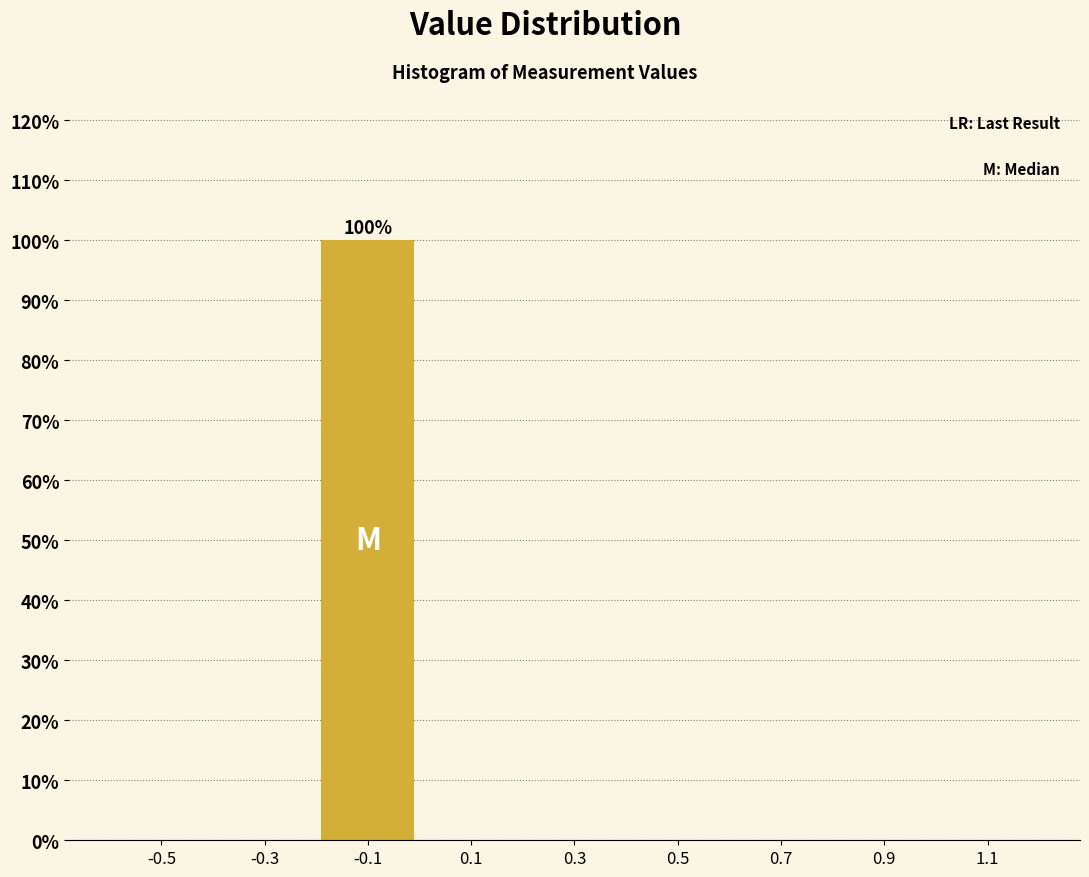

Reading left to right, transcribe all the data shown in this chart.

-0.5=0	-0.3=0	-0.1=100	0.1=0	0.3=0	0.5=0	0.7=0	0.9=0	1.1=0